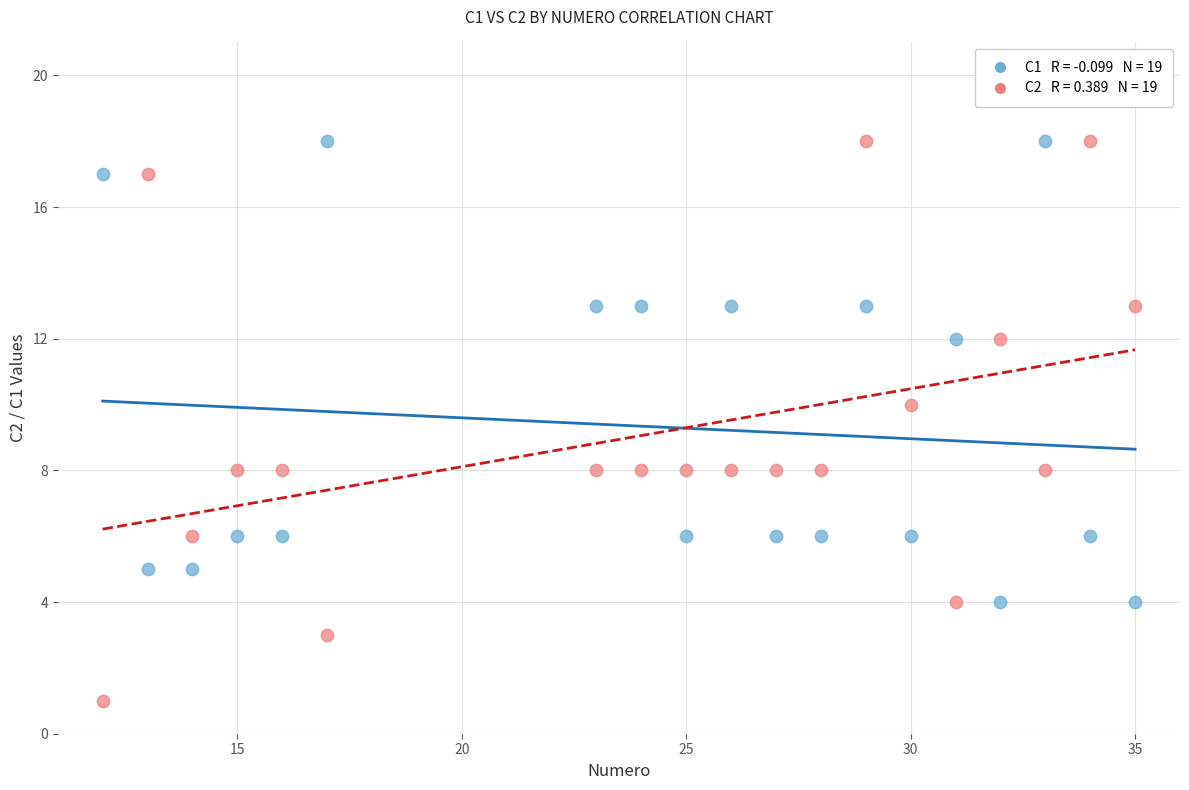

Across all data points, what is the range of Y values (max minus min)?

17